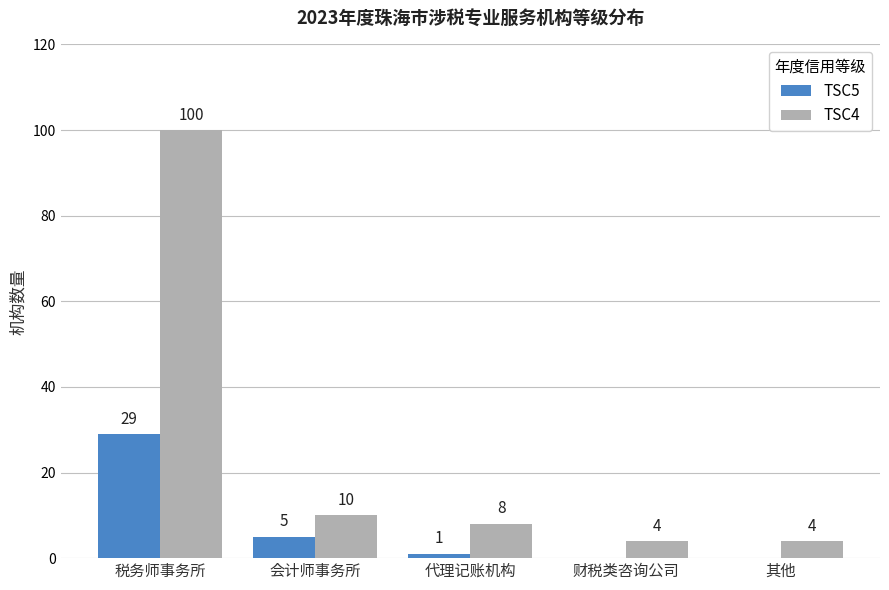

Reading right to left, transcribe all the data shown in this chart.

TSC5: 0	0	1	5	29
TSC4: 4	4	8	10	100